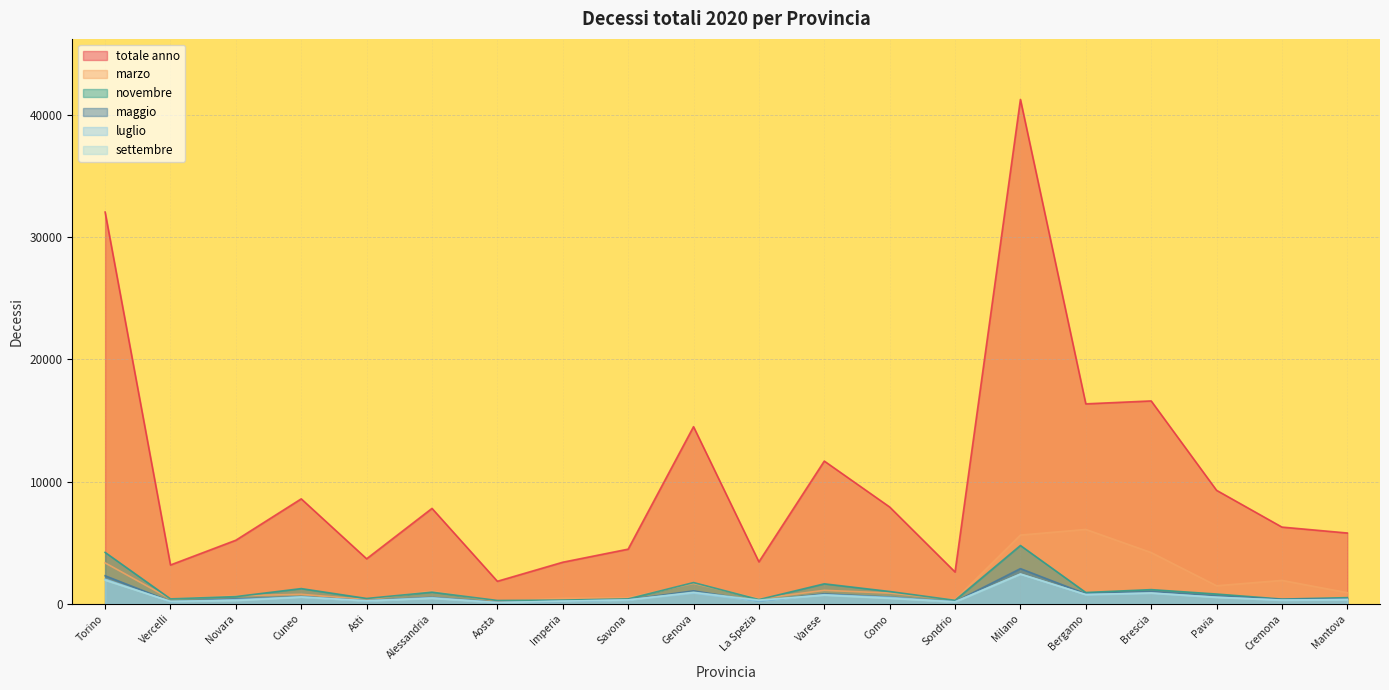

What is the label of the 20th point from the left?

Mantova